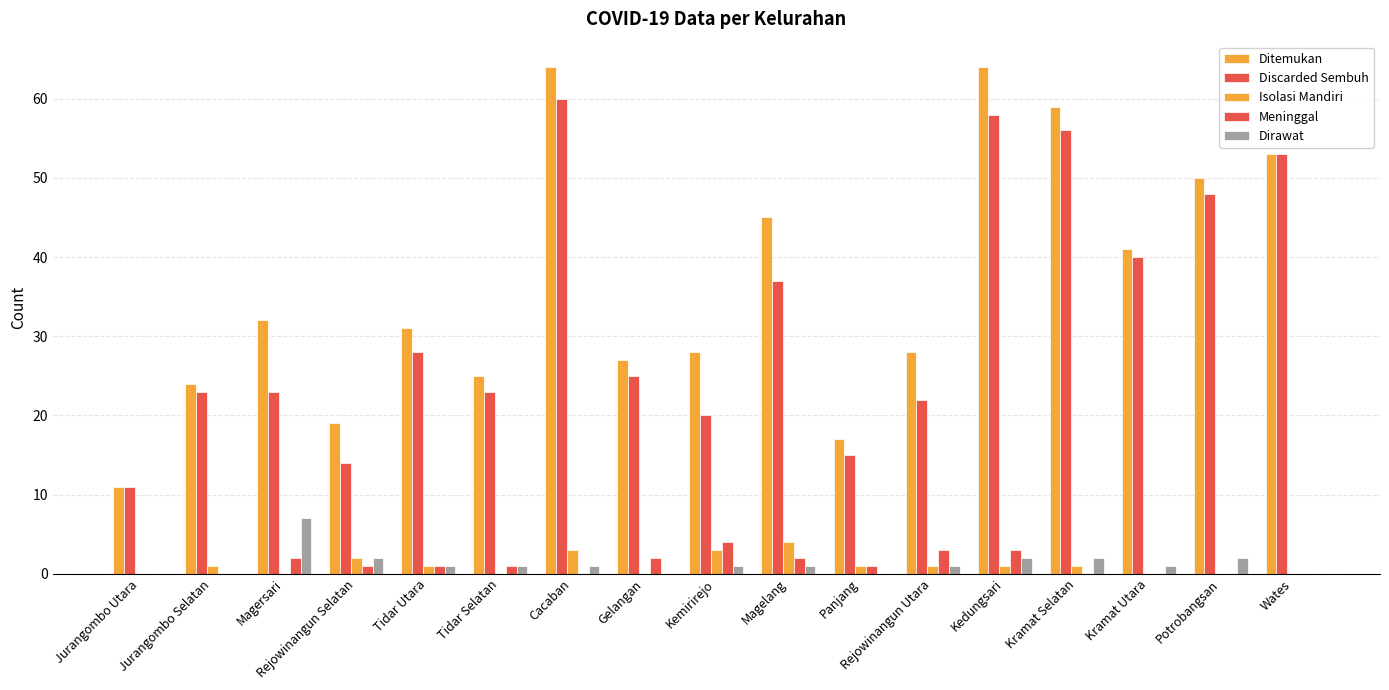

What is the maximum value shown in the chart?

64